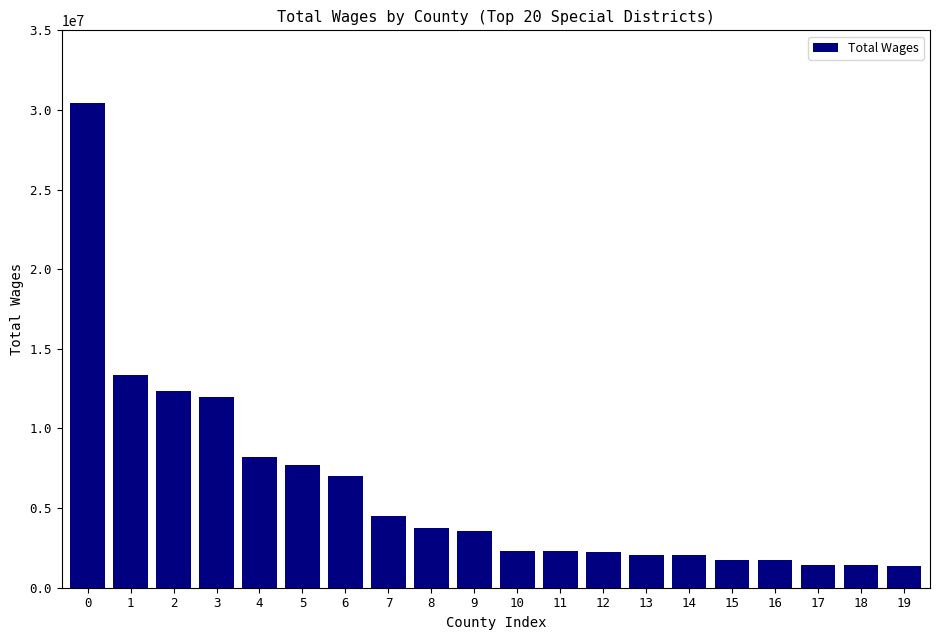

At which label is the value closest to 15882701?

1